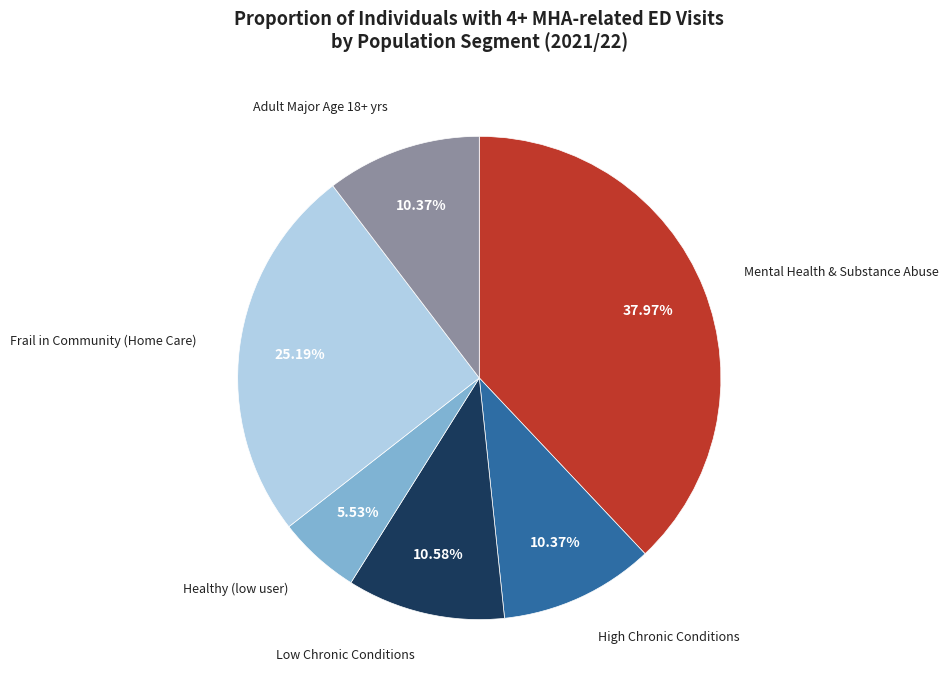

How many slices are in this pie chart?

6